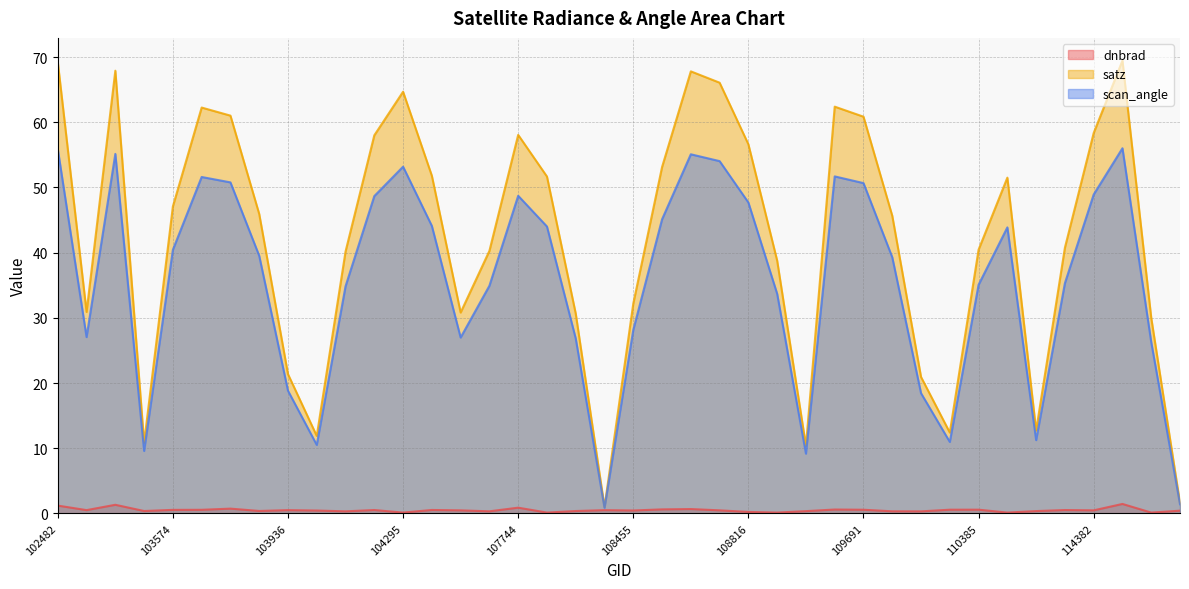

Which category has the lowest value across all series?

110745